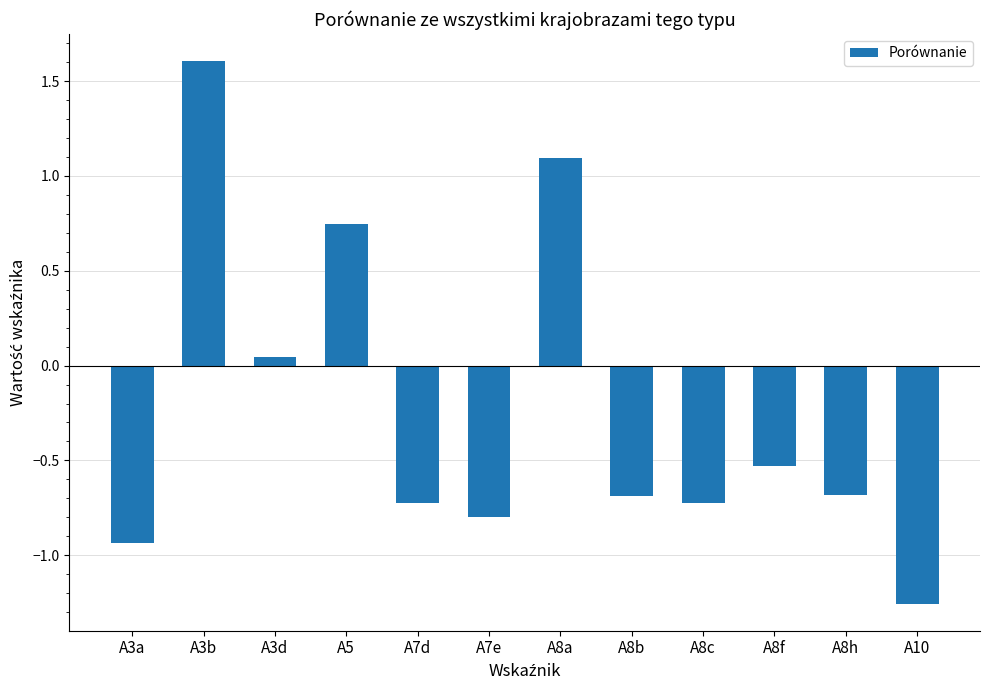

What is the difference between the maximum and minimum values?

2.9